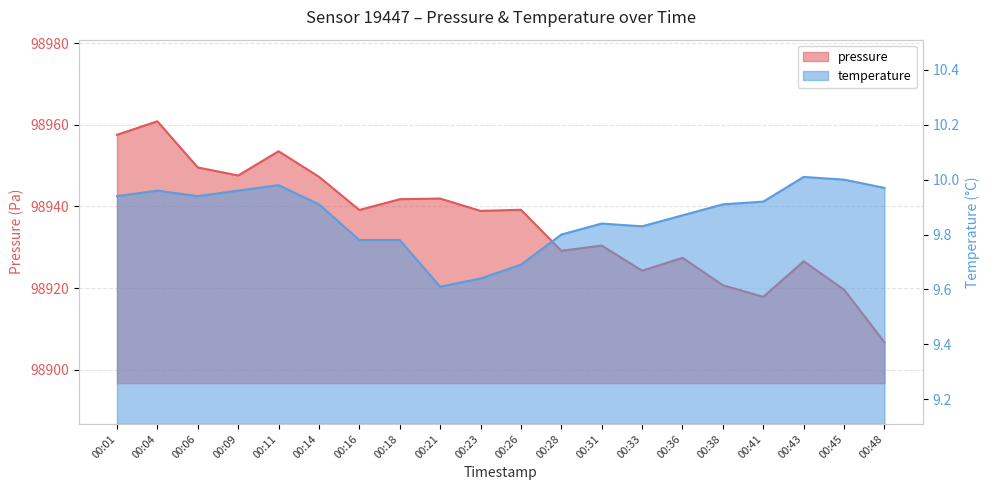

What is the sum of the temperature values at 00:21 and 00:06?

19.5